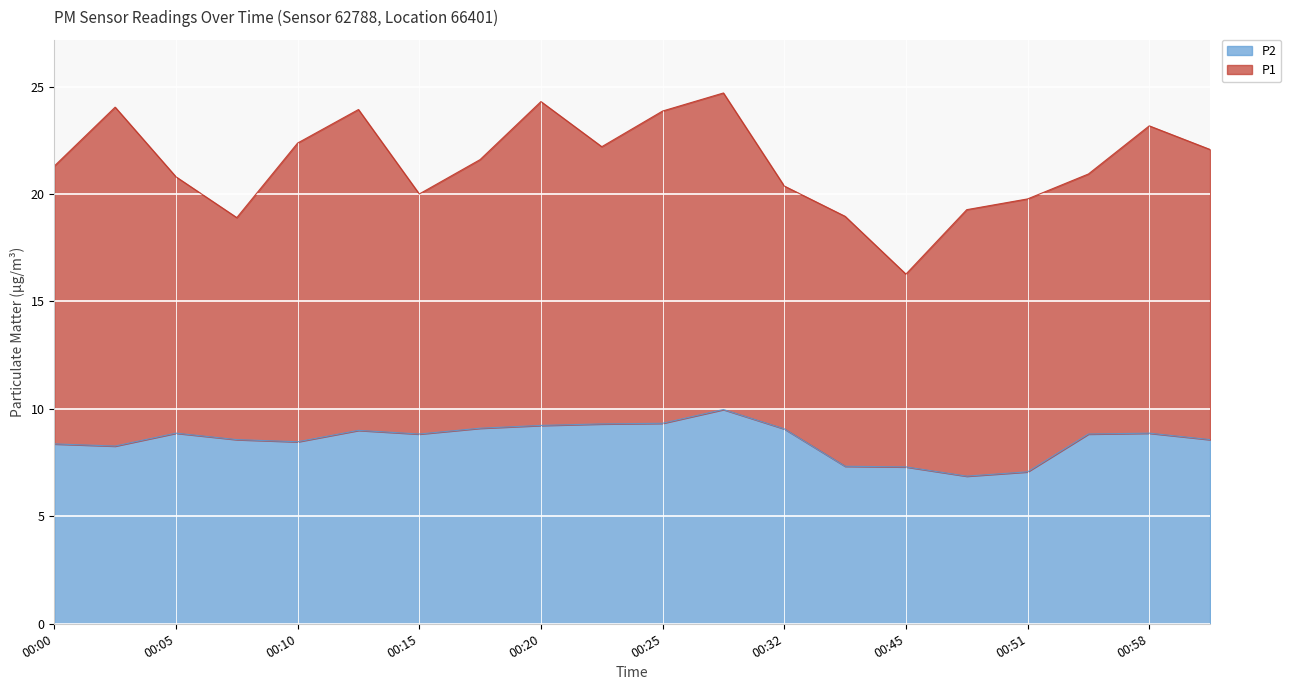

What is the difference between the second highest and second lowest values?

2.3